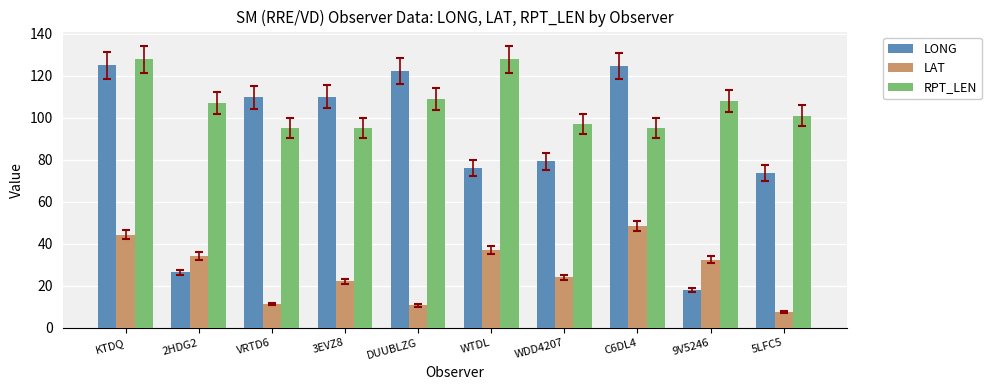

What value does the LAT series have at KTDQ?

44.4